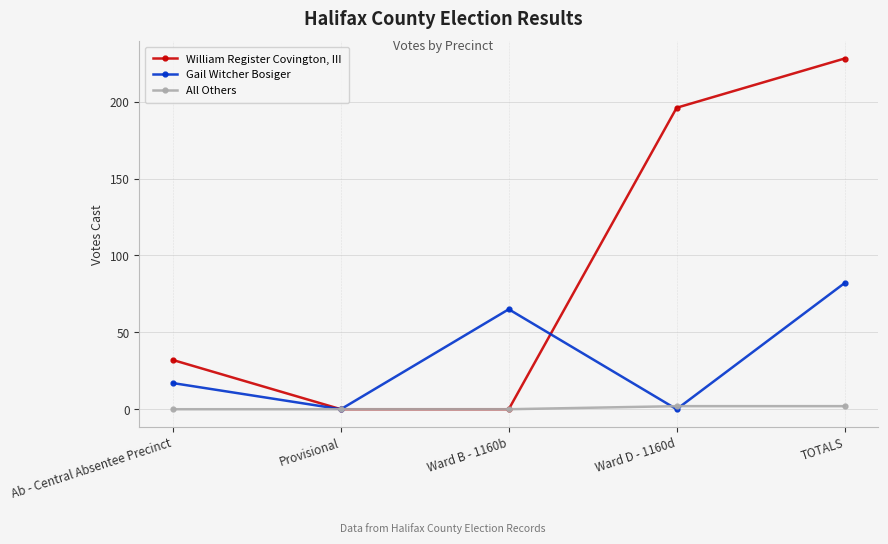

True or false: William Register Covington, III has more than 1 points higher than both neighbors.

False